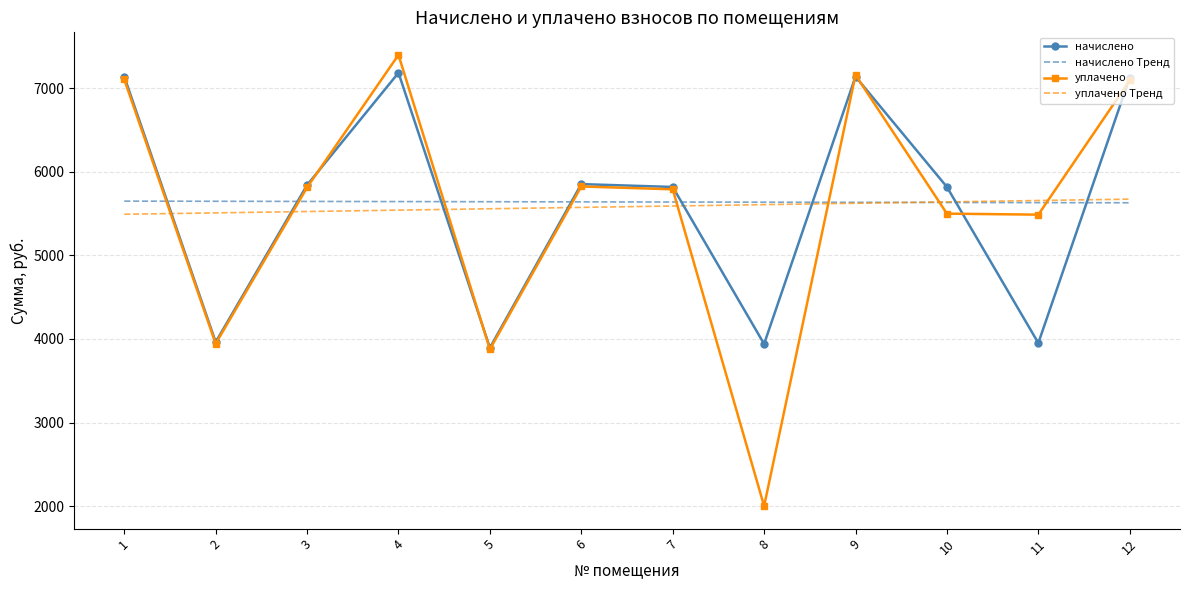

How many times do начислено Тренд and начислено cross each other?

8